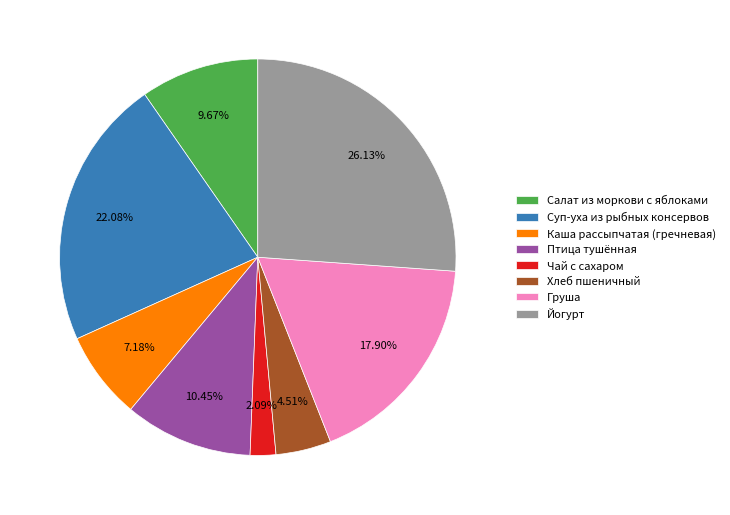

Combined, do Йогурт and Груша account for over 50%?

No